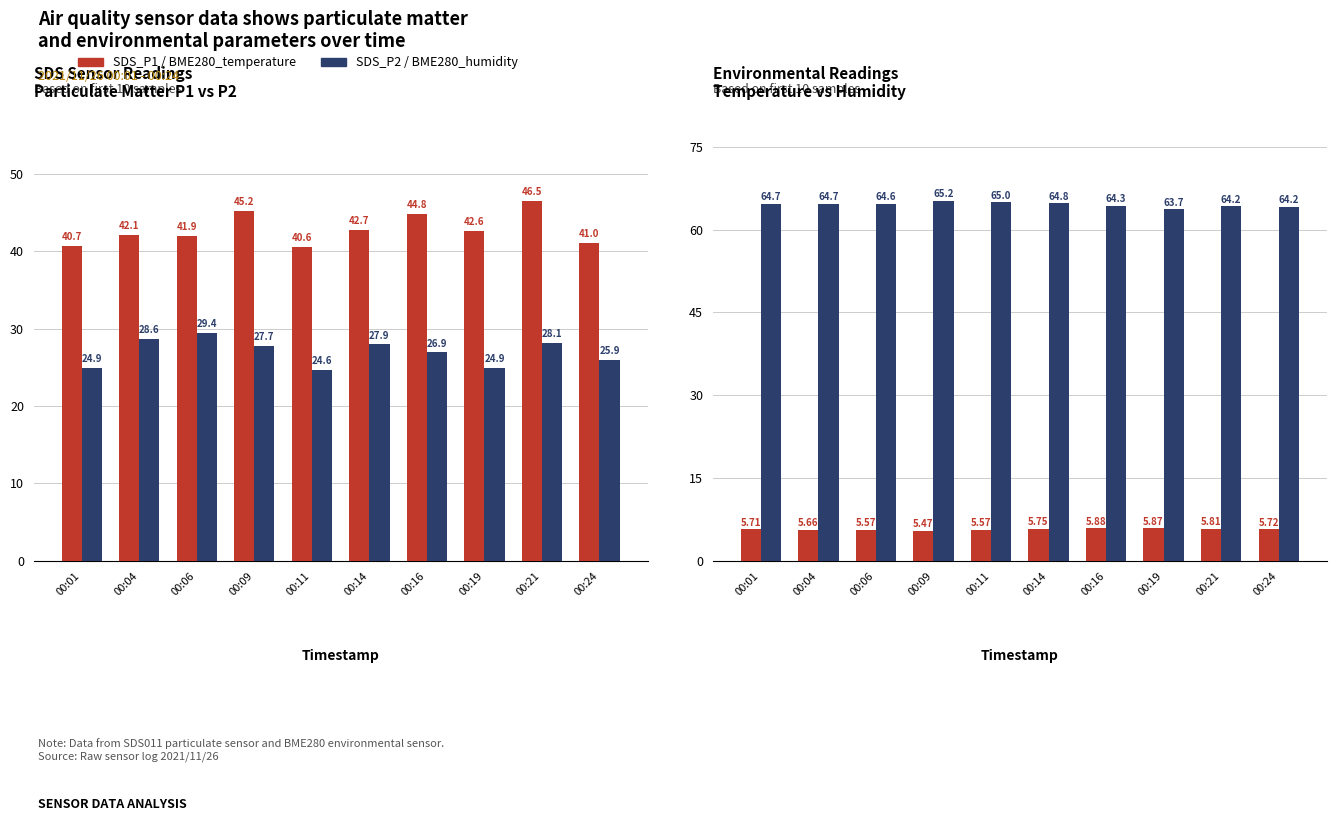

What is the spread (max minus min) of values at 00:01?

59.0